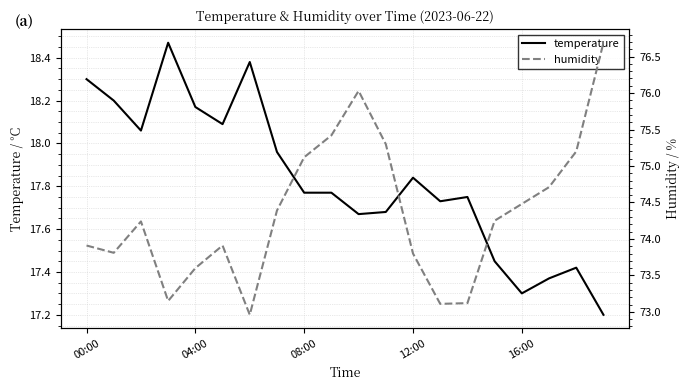

What is the approximate value of temperature at 00:00?

18.3